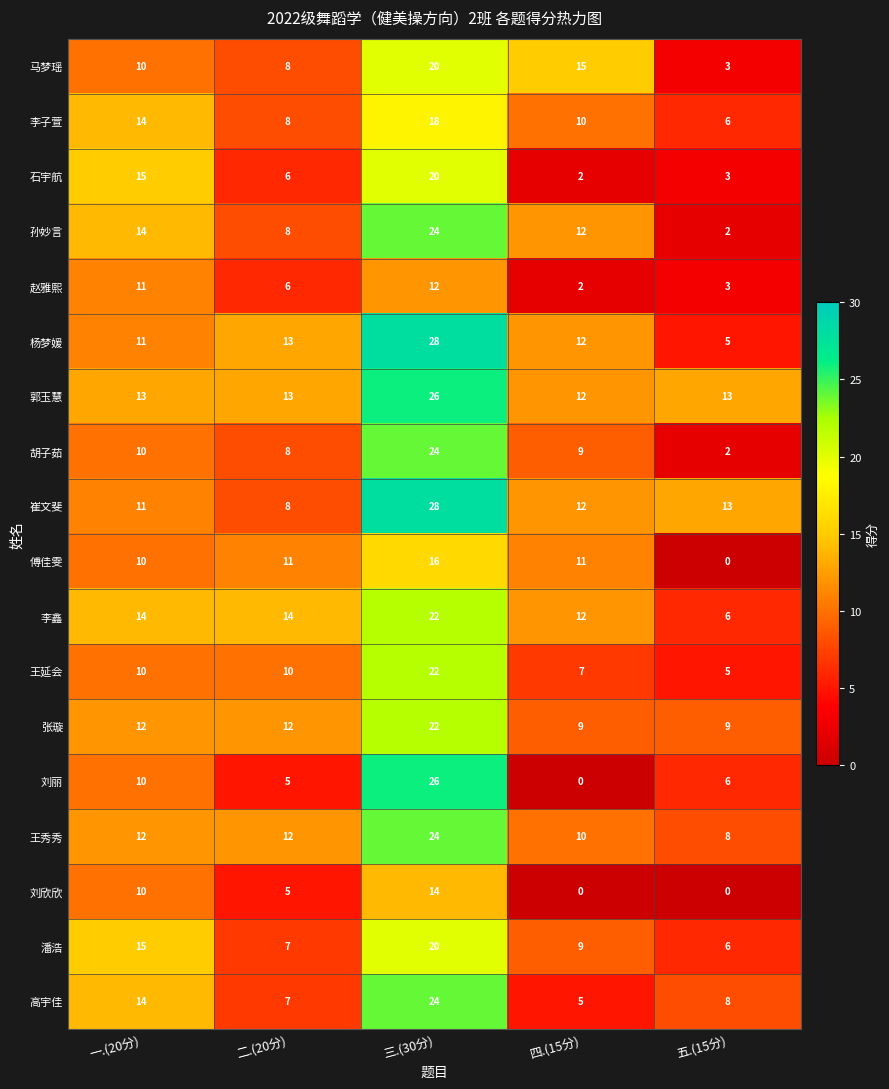

Which series has the largest range (max minus min)?

刘丽